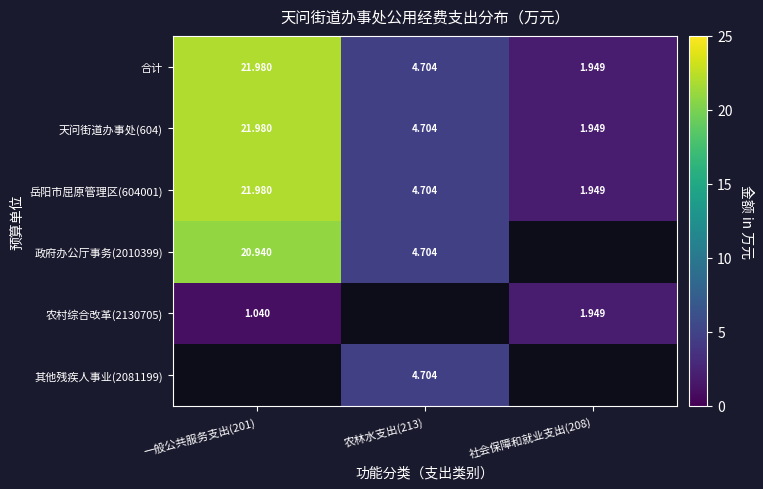

Which category has the highest value in the 岳阳市屈原管理区(604001) series?

一般公共服务支出(201)